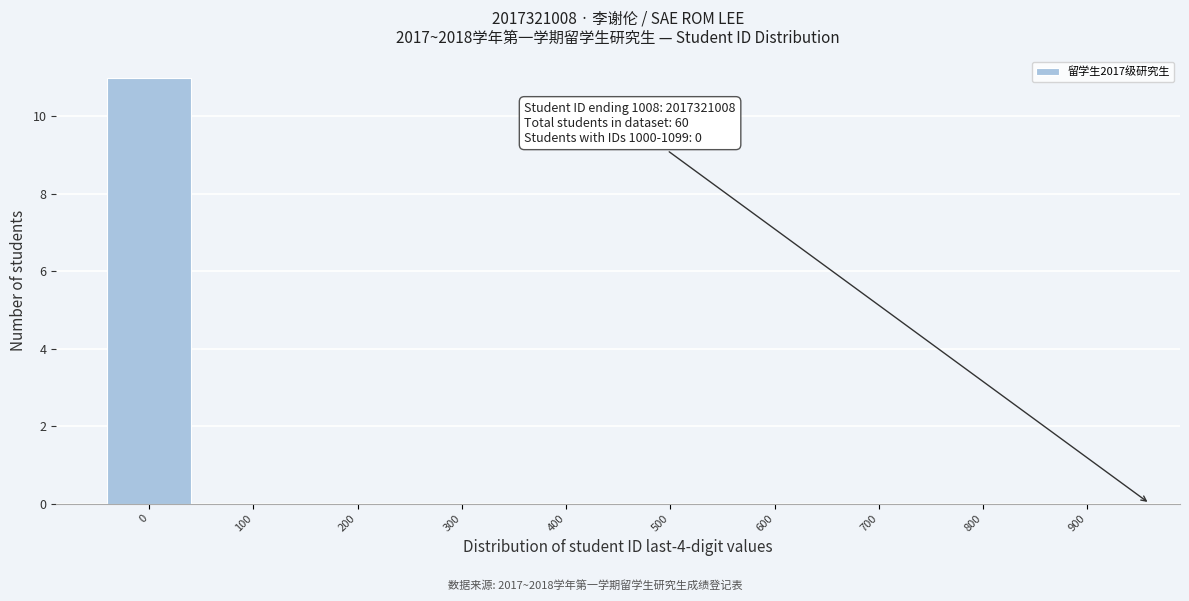

Reading left to right, extract all data points from this chart.

0=11	100=0	200=0	300=0	400=0	500=0	600=0	700=0	800=0	900=0